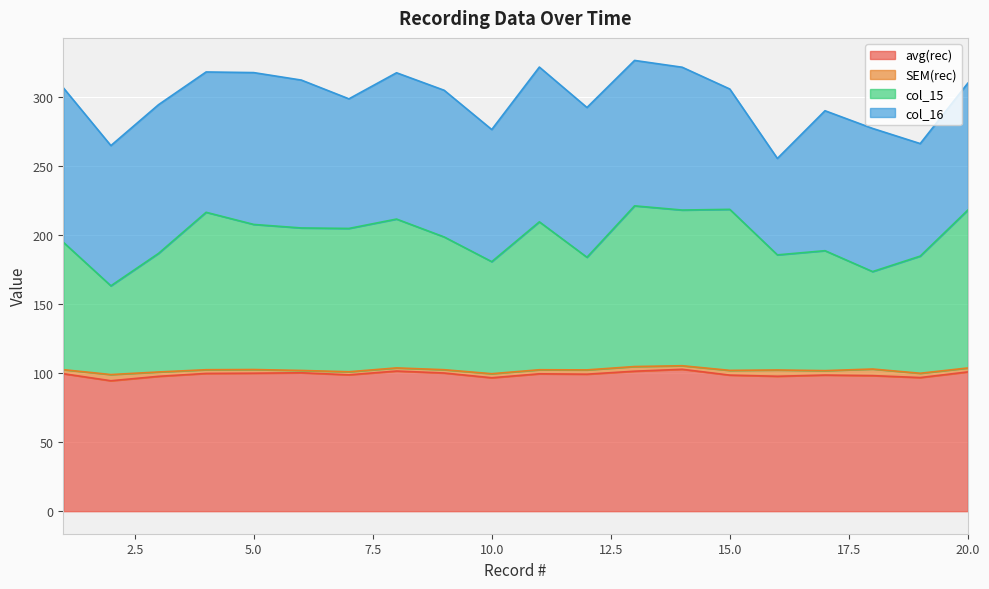

At which category does the chart reach its minimum across all series?

2